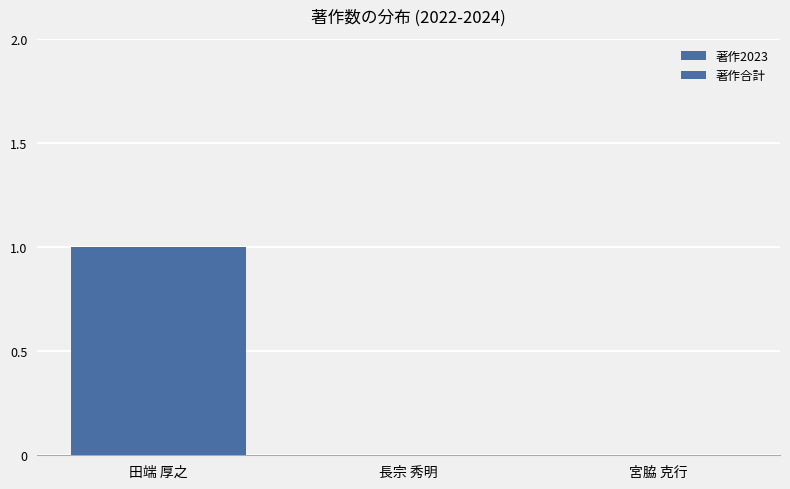

Does the chart contain stacked bars?

No